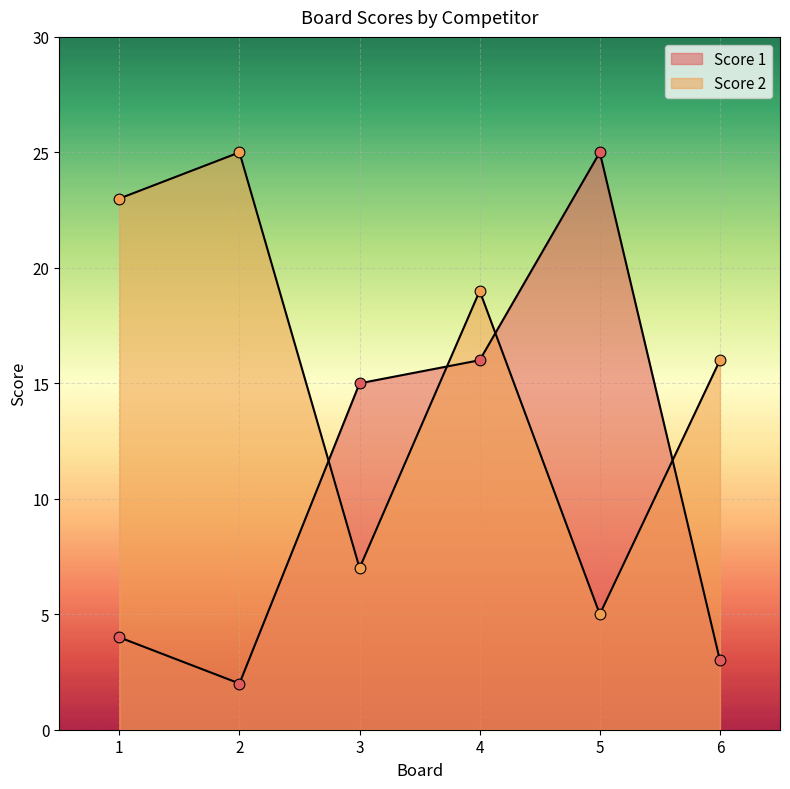

Which series has the largest Y range (max minus min)?

Score 1